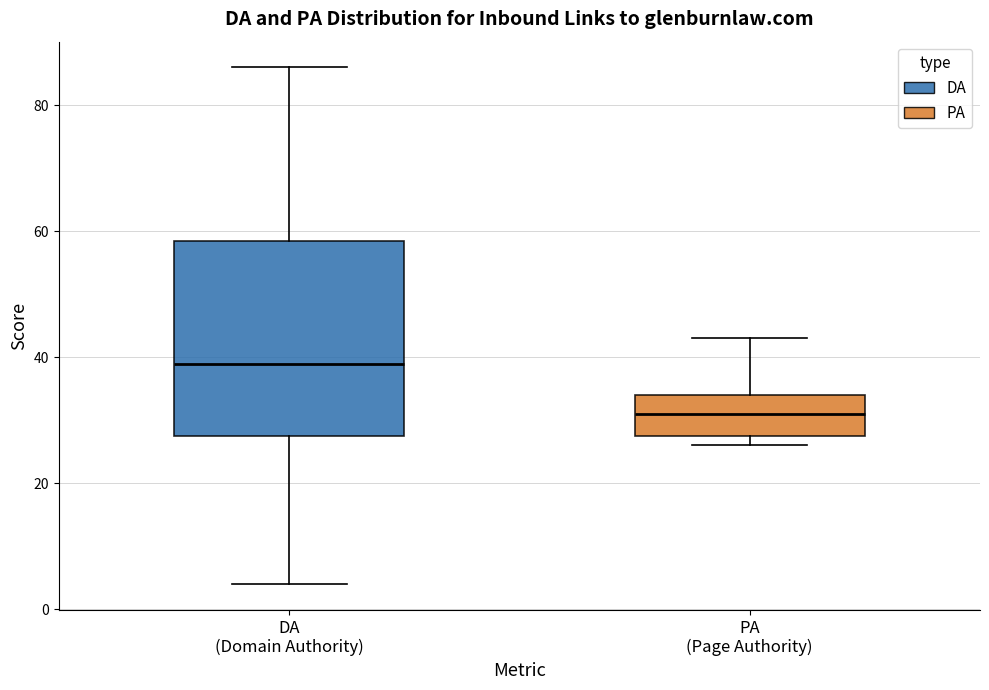

Which box has the lowest median line?

PA (Page Authority)